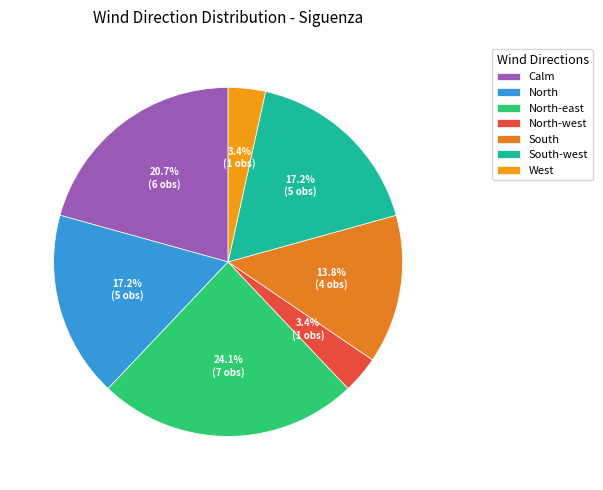

Which has a higher value, South or North-east?

North-east